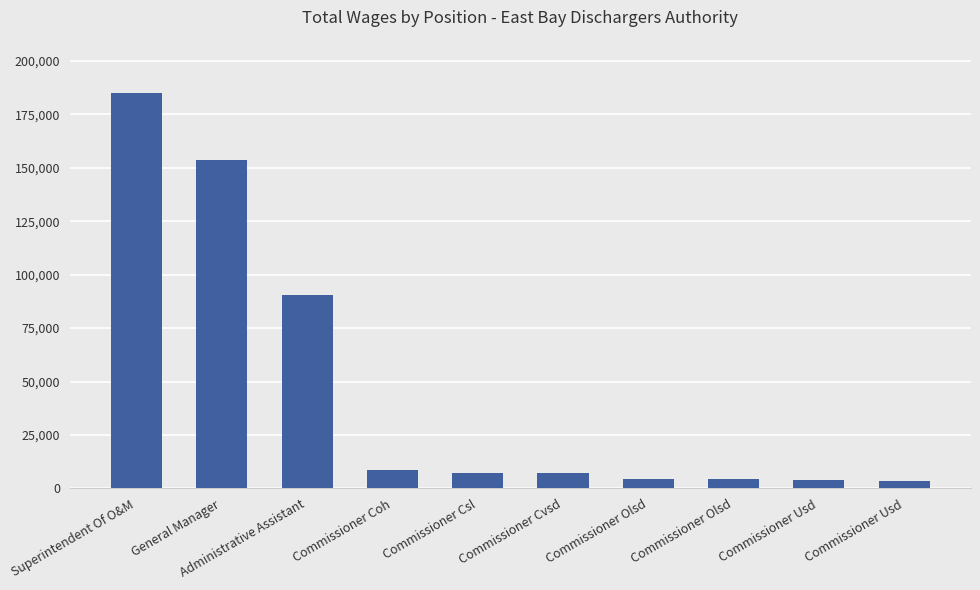

What is the average value?

46805